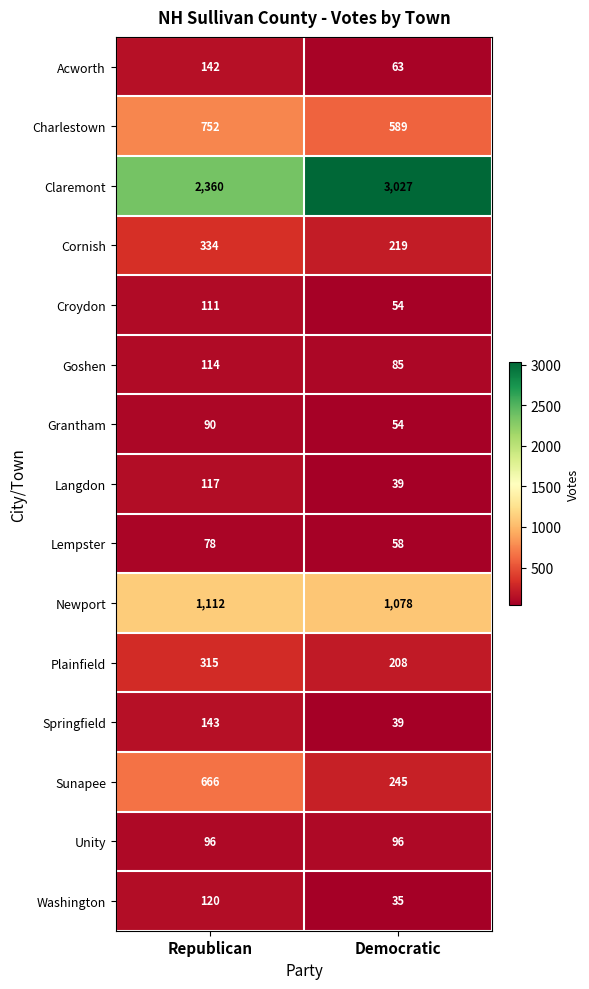

Reading right to left, extract all data points from this chart.

Acworth: 63	142
Charlestown: 589	752
Claremont: 3027	2360
Cornish: 219	334
Croydon: 54	111
Goshen: 85	114
Grantham: 54	90
Langdon: 39	117
Lempster: 58	78
Newport: 1078	1112
Plainfield: 208	315
Springfield: 39	143
Sunapee: 245	666
Unity: 96	96
Washington: 35	120